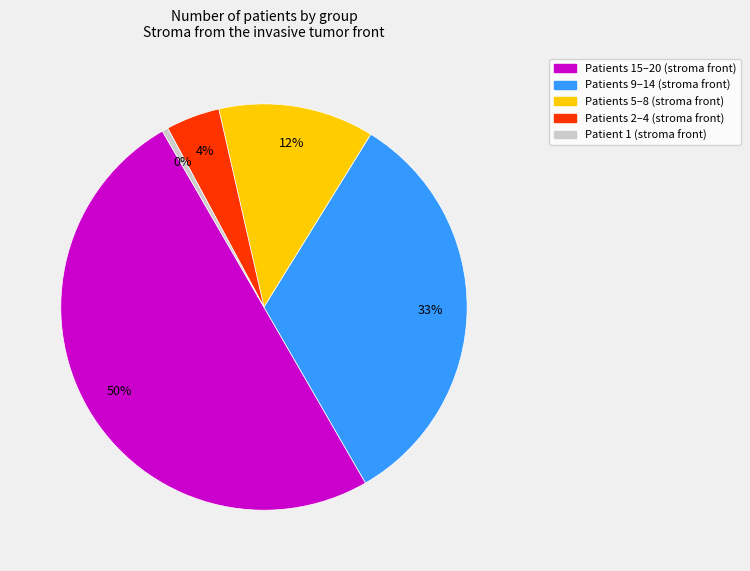

To the nearest percent, what is the average slice percentage?

20%